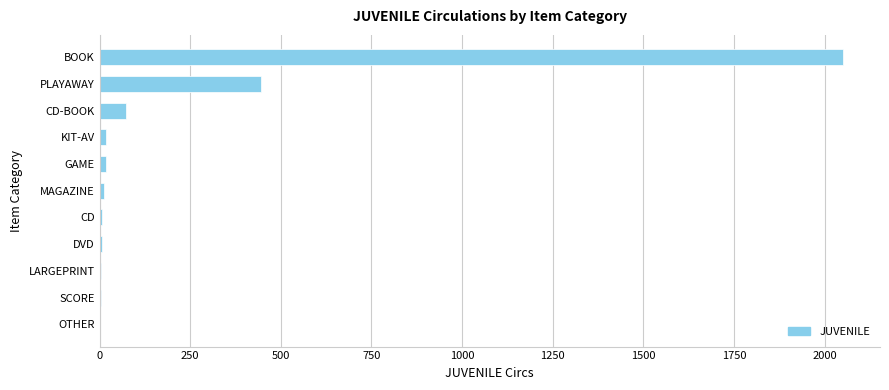

The chart shows a value of 72 at CD-BOOK. True or false?

True